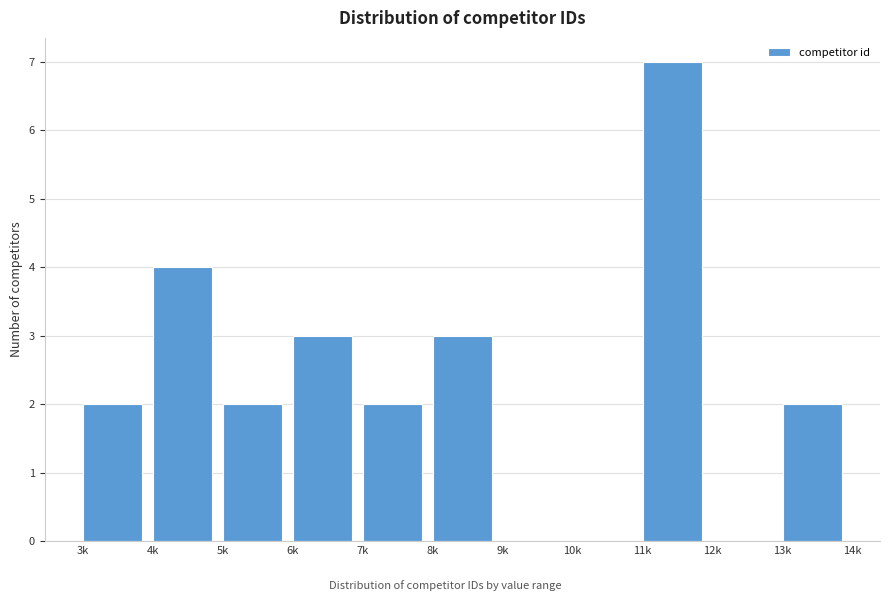

Reading left to right, what are all the values shown in this chart?

3k=2	4k=4	5k=2	6k=3	7k=2	8k=3	9k=0	10k=0	11k=7	12k=0	13k=2